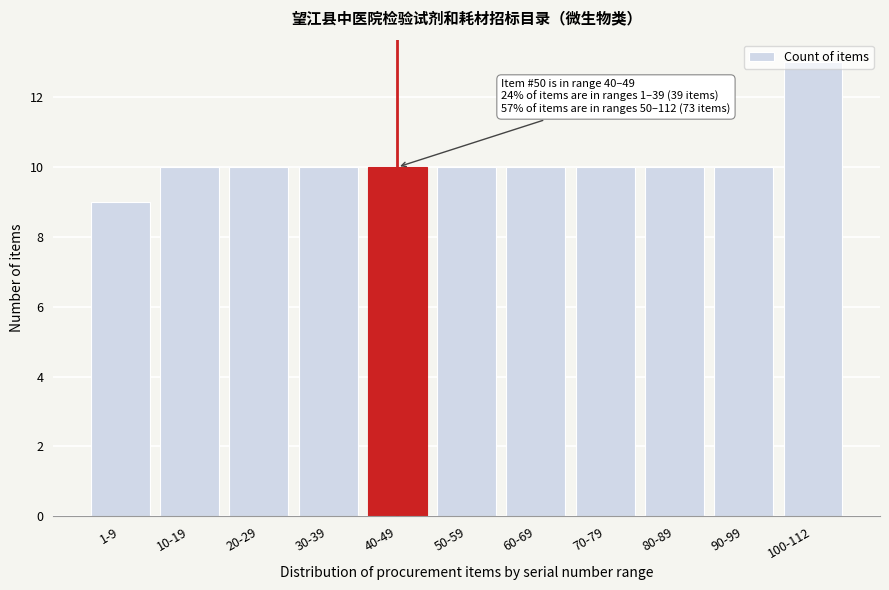

At which category does the chart reach its minimum across all series?

1-9